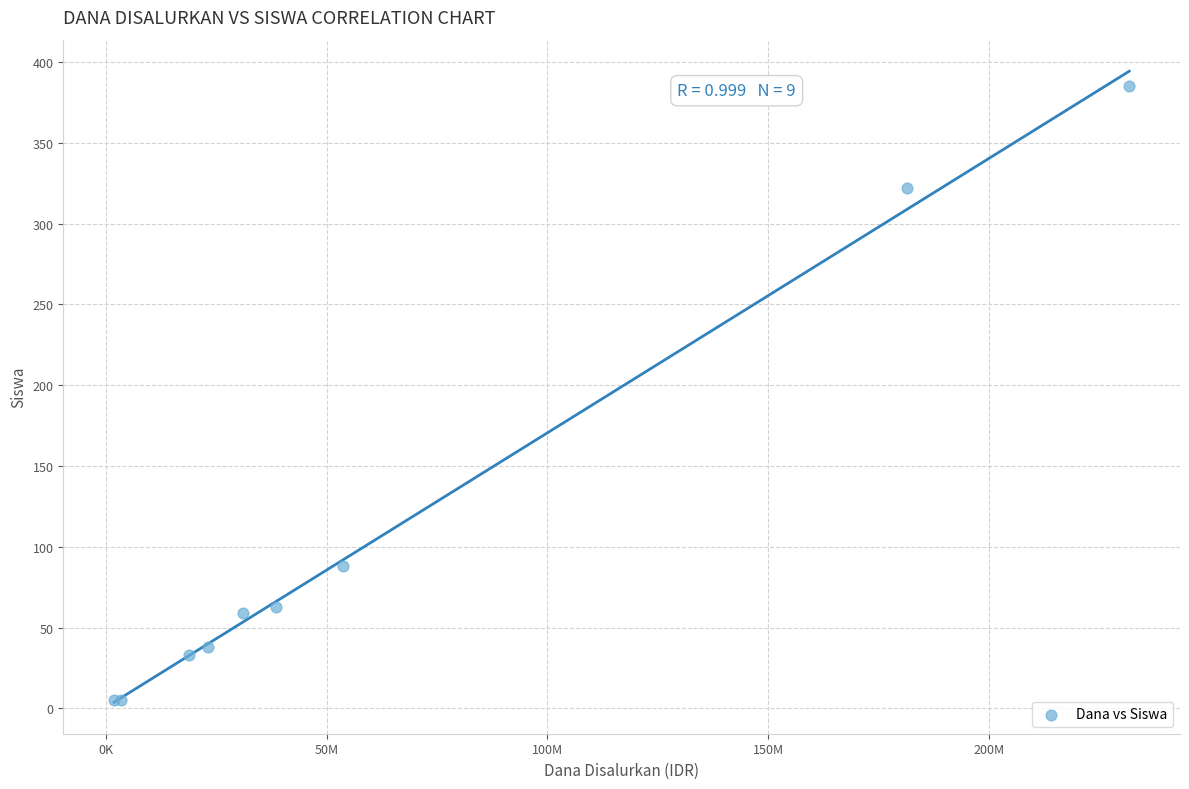

What Y value in the scatter plot is closest to 195?

88